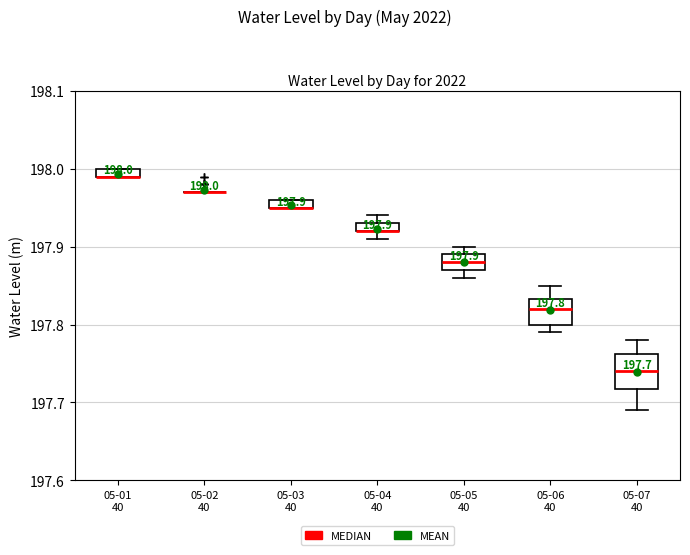

Comparing the boxes themselves (not the whiskers), which one is the tallest?

05-07 40